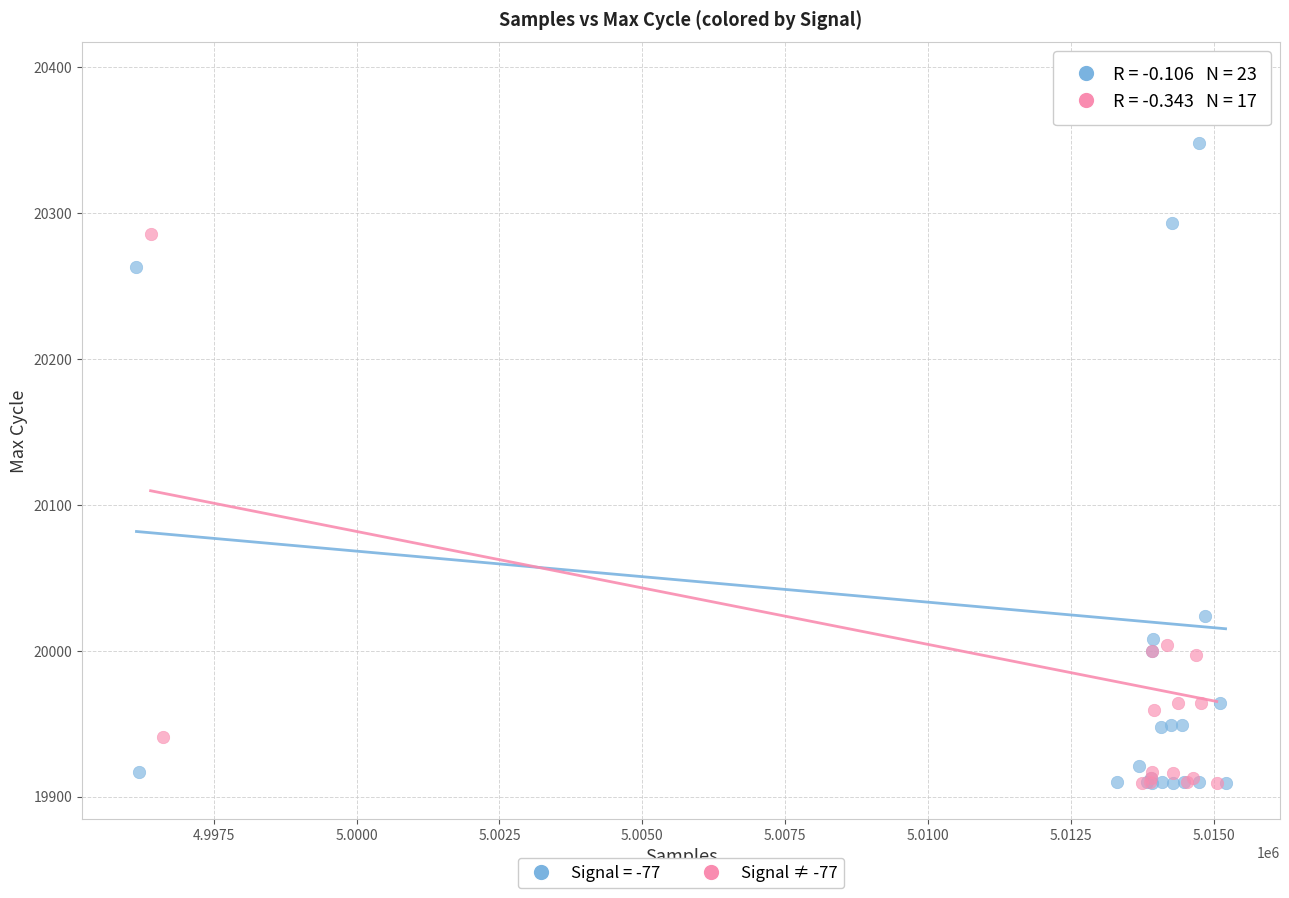

Which series reaches the maximum Y coordinate?

Signal = -77